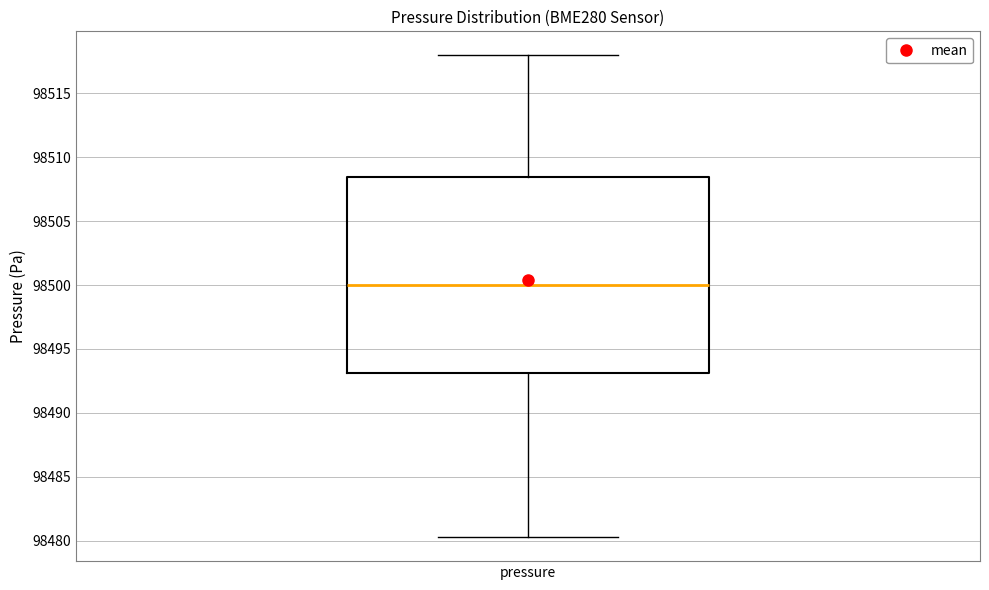

Read this box plot against the y-axis: the position of the median line, the range covered by the box, and the ends of both whiskers. The values are not printed on the chart, so give them approximately, as read against the axis.

median 98500.0, box 98493.0 to 98508.5, whiskers 98480.5 to 98518.0